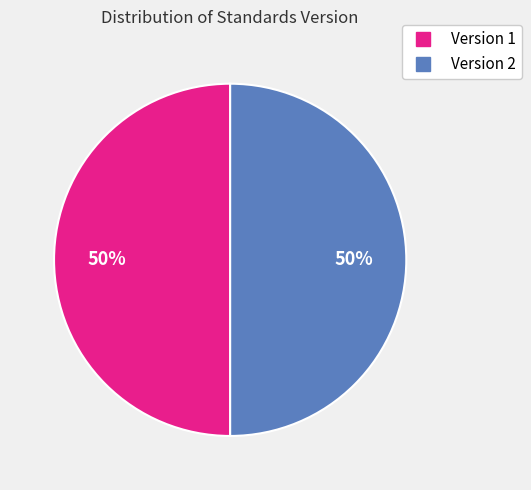

To the nearest percent, what is the average slice percentage?

50%